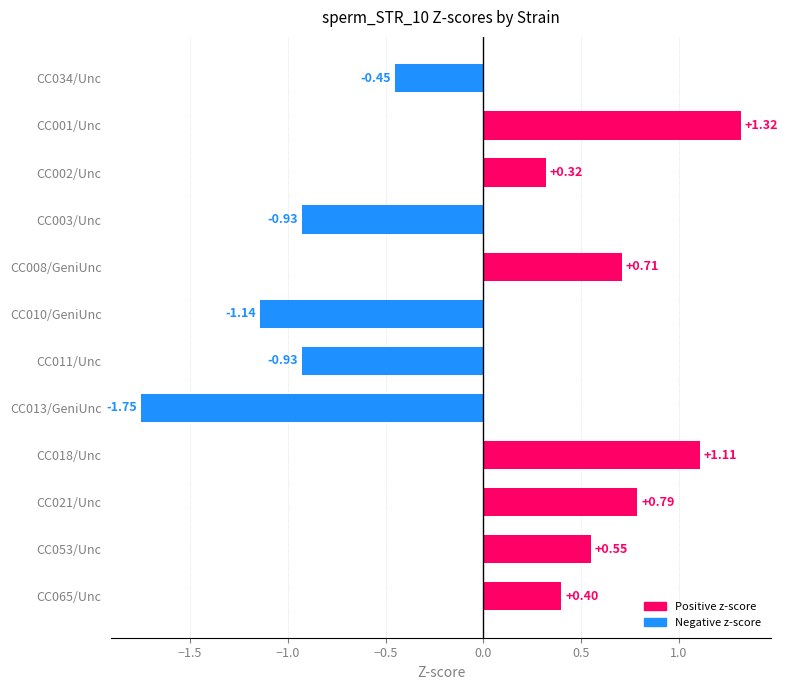

Are the bars grouped side by side (vs. stacked)?

No